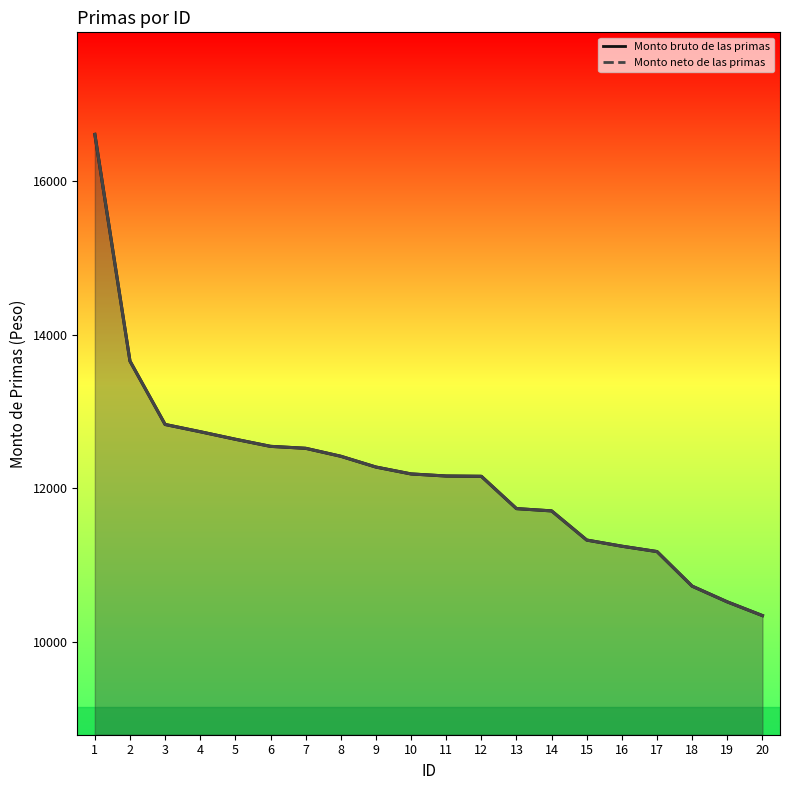

Rank the series at 7 from highest to lowest value.

Monto bruto de las primas (line), Monto neto de las primas (line)